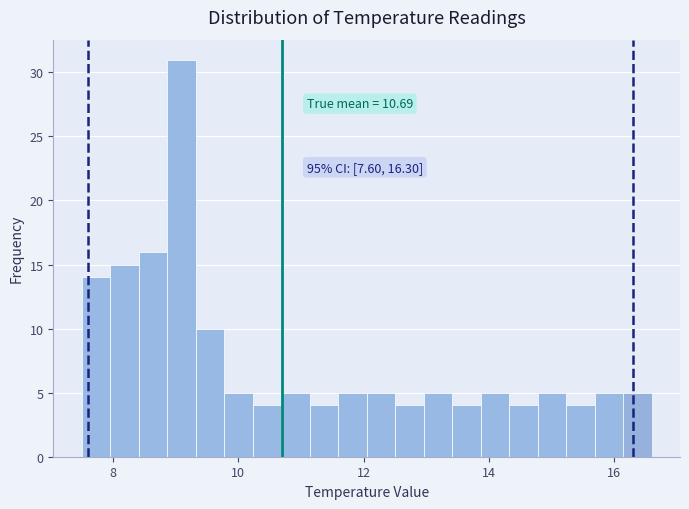

Around what value on the x-axis is the tallest bar? Give the approximate position of its centre, as read against the axis.

9.0